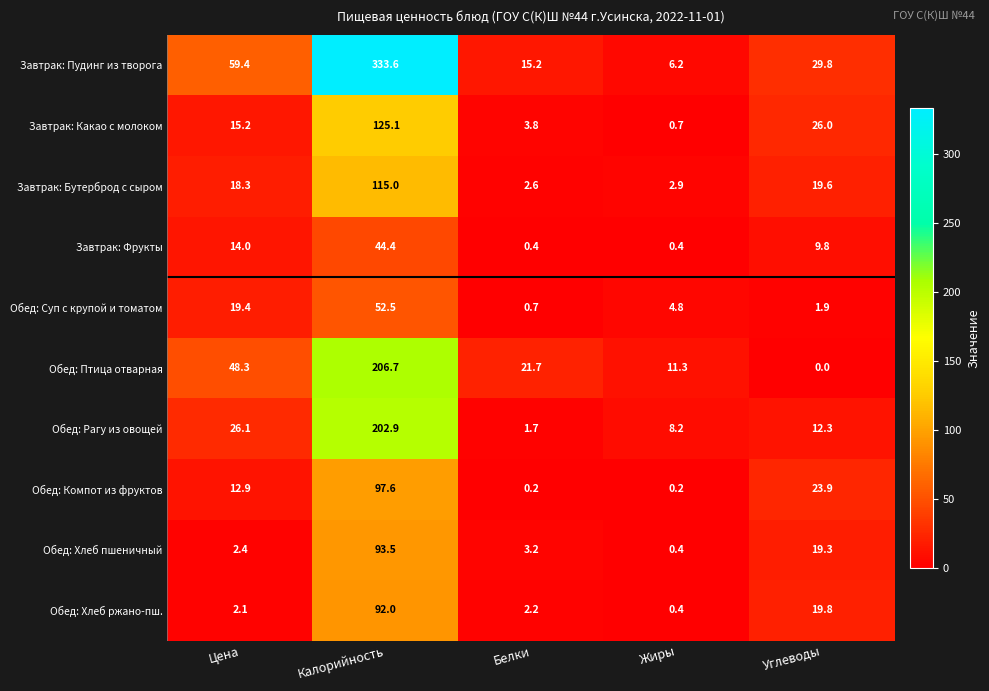

The value of Завтрак: Пудинг из творога at Углеводы is 29.8. True or false?

True